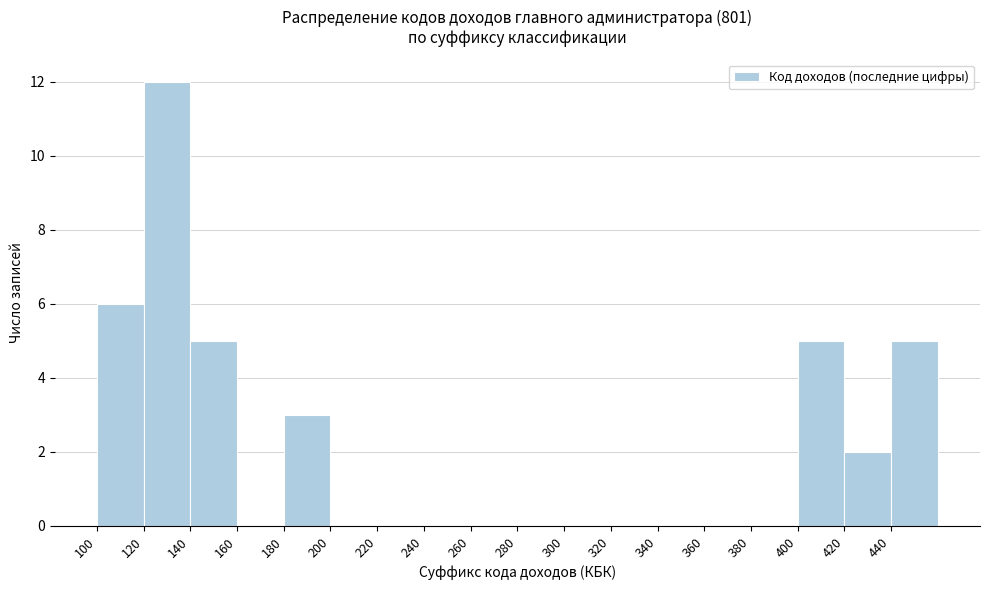

Reading left to right, transcribe this chart: for each bar, give the range it covers on the x-axis and its height. The values are not printed on the chart, so give them approximately, as read against the axis.

100 to 120: 6
120 to 140: 12
140 to 160: 5
160 to 180: 0
180 to 200: 3
200 to 220: 0
220 to 240: 0
240 to 260: 0
260 to 280: 0
280 to 300: 0
300 to 320: 0
320 to 340: 0
340 to 360: 0
360 to 380: 0
380 to 400: 0
400 to 420: 5
420 to 440: 2
440 to 460: 5